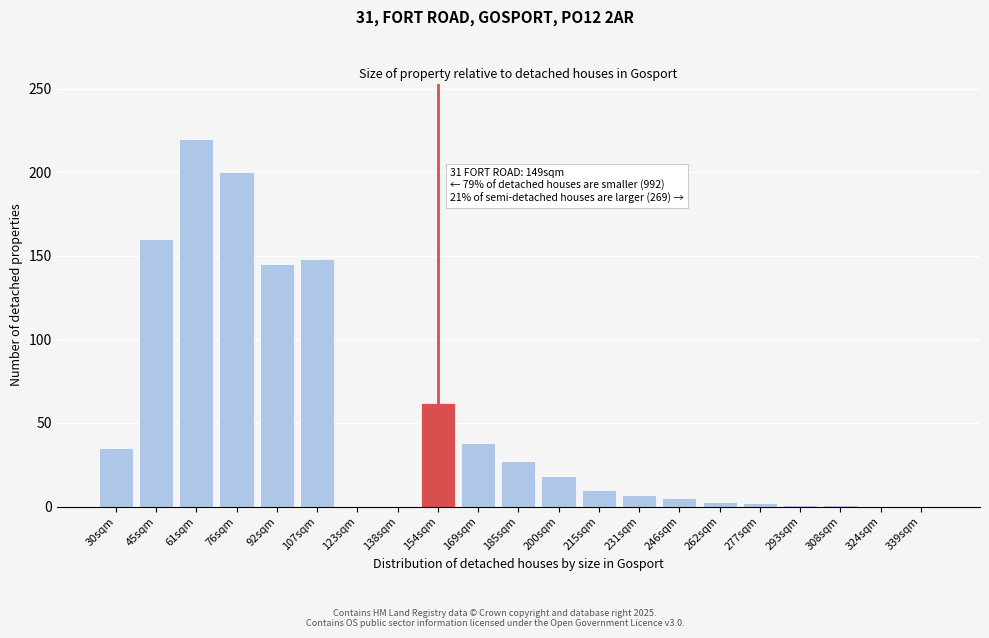

At which category does the chart reach its peak across all series?

61sqm